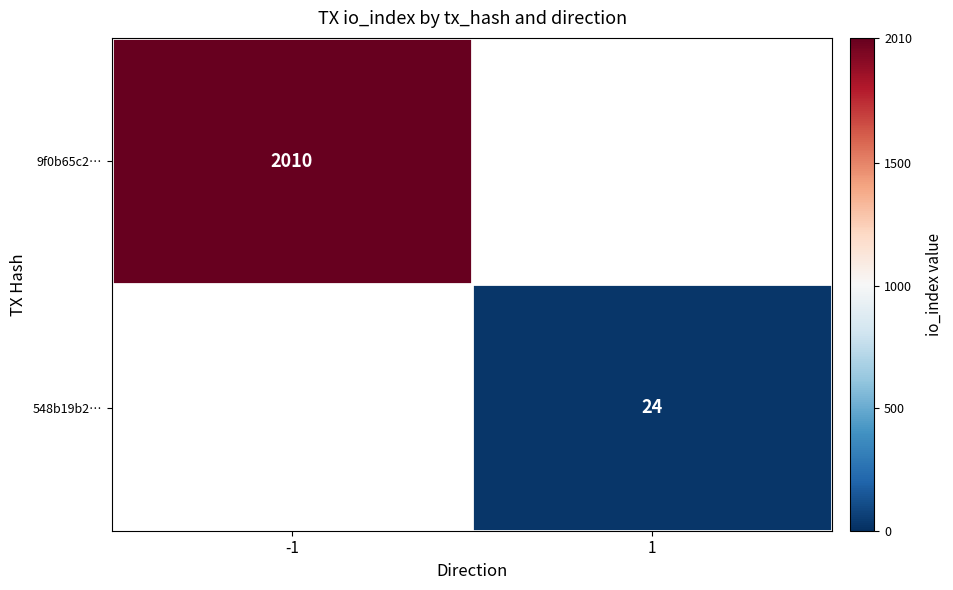

The 9f0b65c2… series shows 2010 at -1. True or false?

True